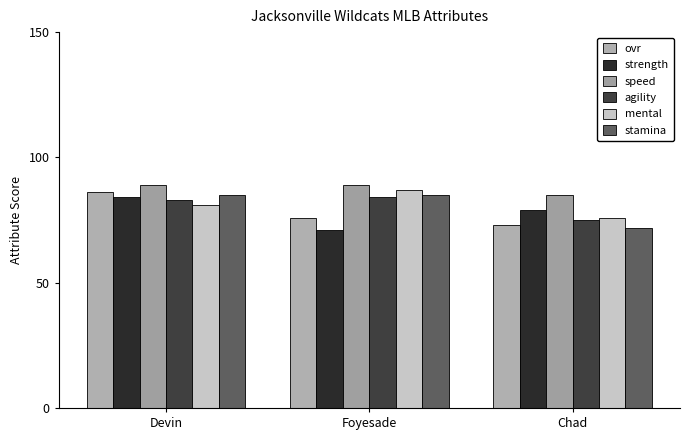

Between Devin and Chad, which series saw the biggest shift?

ovr